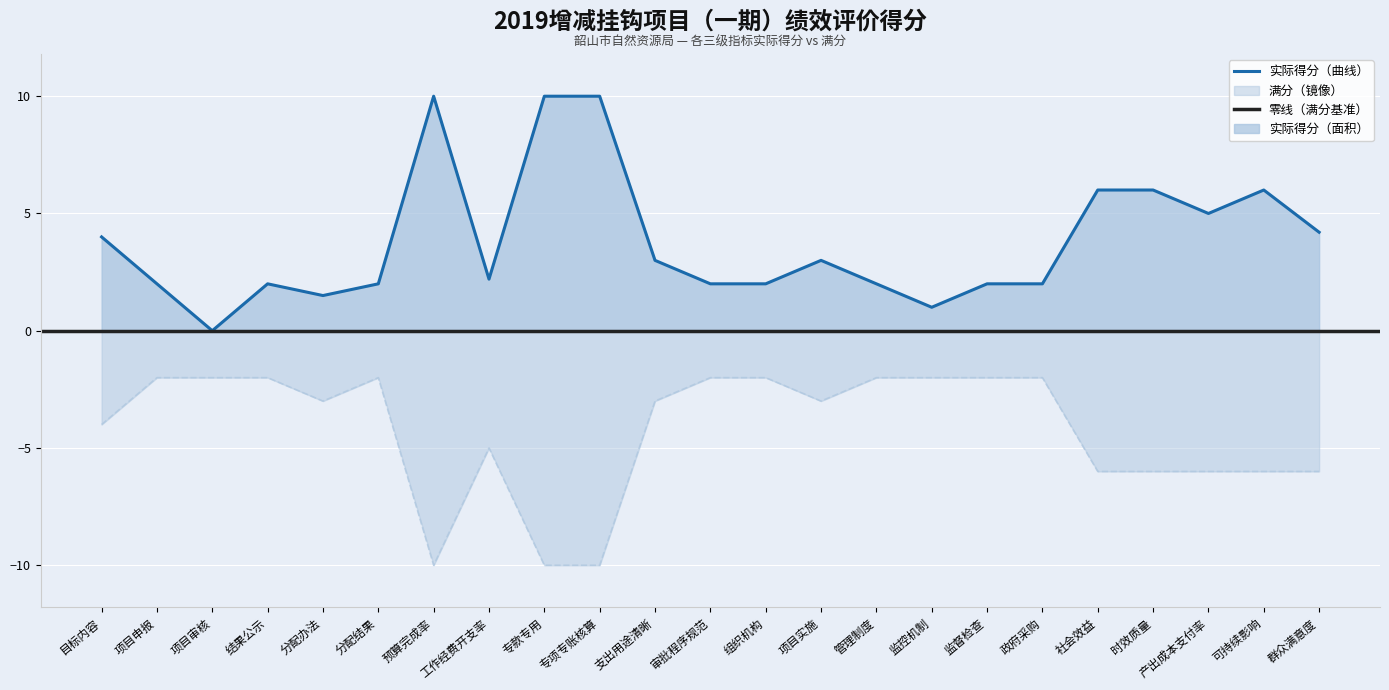

What is the difference between the maximum and minimum values in the 实际得分 series?

10.0